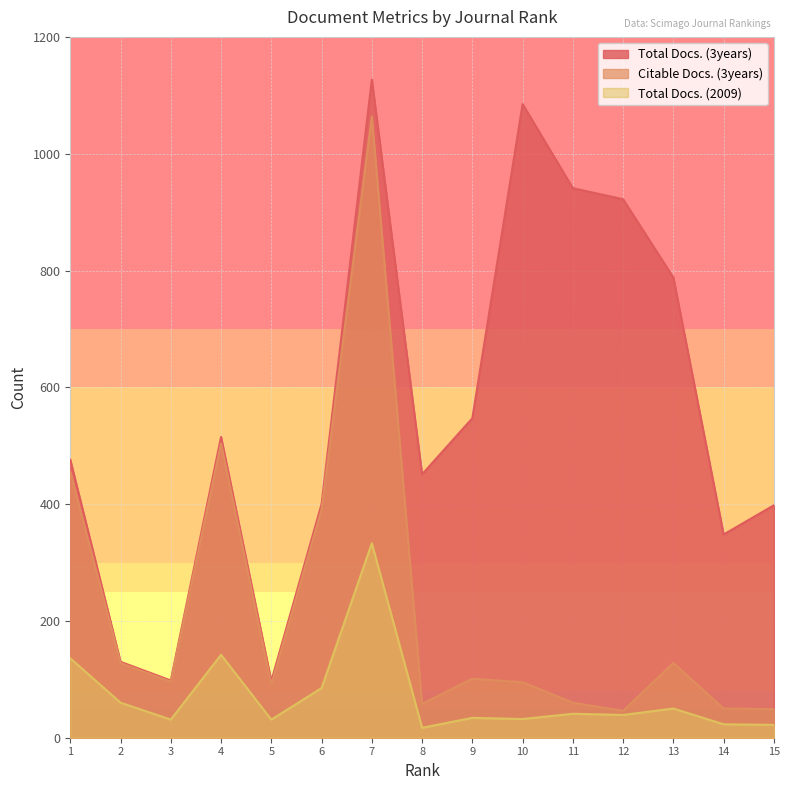

True or false: Total Docs. (2009) has more than 2 interior local peaks.

True